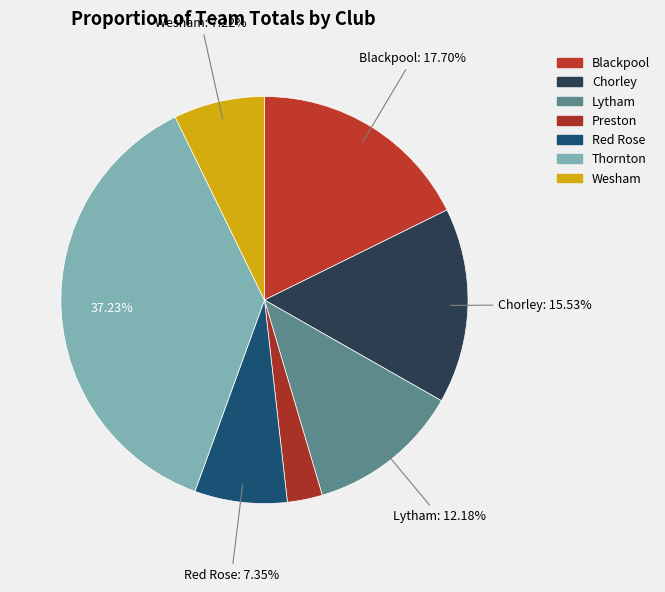

How many slices are in this pie chart?

7